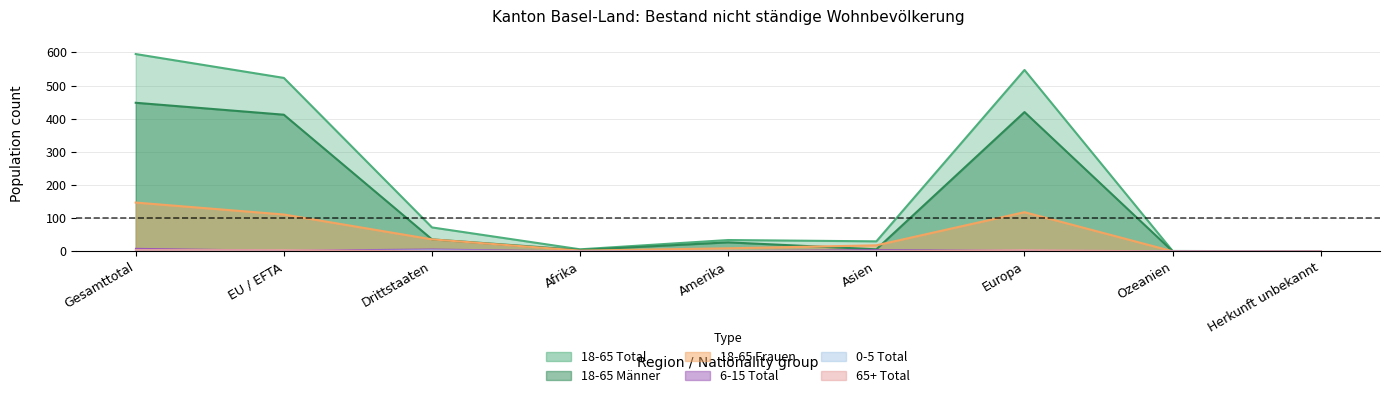

Reading left to right, list all the values displayed in this chart.

18-65 Total: Gesamttotal=595	EU / EFTA=523	Drittstaaten=72	Afrika=6	Amerika=34	Asien=30	Europa=547	Ozeanien=1	Herkunft unbekannt=0
18-65 Frauen: Gesamttotal=147	EU / EFTA=111	Drittstaaten=36	Afrika=2	Amerika=9	Asien=18	Europa=118	Ozeanien=0	Herkunft unbekannt=0
18-65 Männer: Gesamttotal=448	EU / EFTA=412	Drittstaaten=36	Afrika=4	Amerika=27	Asien=6	Europa=420	Ozeanien=0	Herkunft unbekannt=0
6-15 Total: Gesamttotal=8	EU / EFTA=2	Drittstaaten=6	Afrika=0	Amerika=1	Asien=4	Europa=2	Ozeanien=1	Herkunft unbekannt=0
0-5 Total: Gesamttotal=3	EU / EFTA=0	Drittstaaten=3	Afrika=0	Amerika=2	Asien=1	Europa=0	Ozeanien=0	Herkunft unbekannt=0
65+ Total: Gesamttotal=4	EU / EFTA=4	Drittstaaten=0	Afrika=0	Amerika=0	Asien=0	Europa=4	Ozeanien=0	Herkunft unbekannt=0